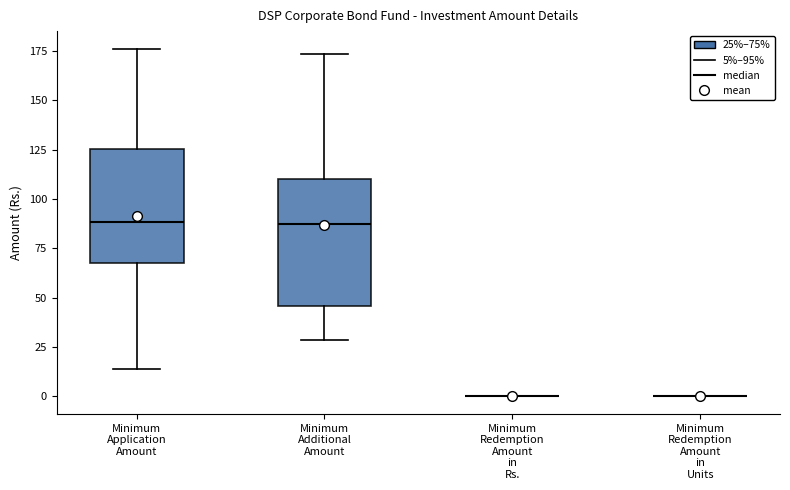

Reading left to right, read every box against the y-axis: the position of its median line, the range the box covers, and the ends of its whiskers. The values are not printed on the chart, so give them approximately, as read against the axis.

Minimum Application Amount: median 90, box 70 to 125, whiskers 15 to 175
Minimum Additional Amount: median 85, box 45 to 110, whiskers 30 to 175
Minimum Redemption Amount in Rs.: box collapsed to a line at 0, whiskers 0 to 0
Minimum Redemption Amount in Units: box collapsed to a line at 0, whiskers 0 to 0